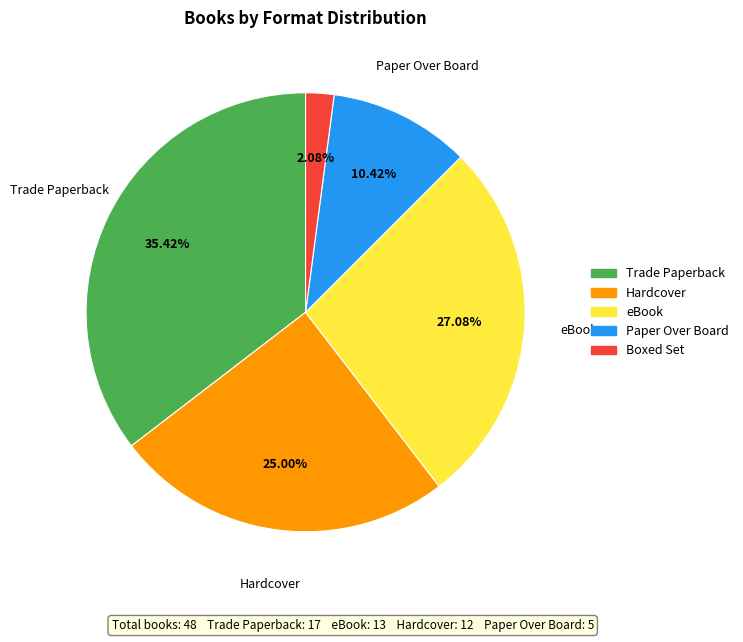

Which slice is the largest?

Trade Paperback